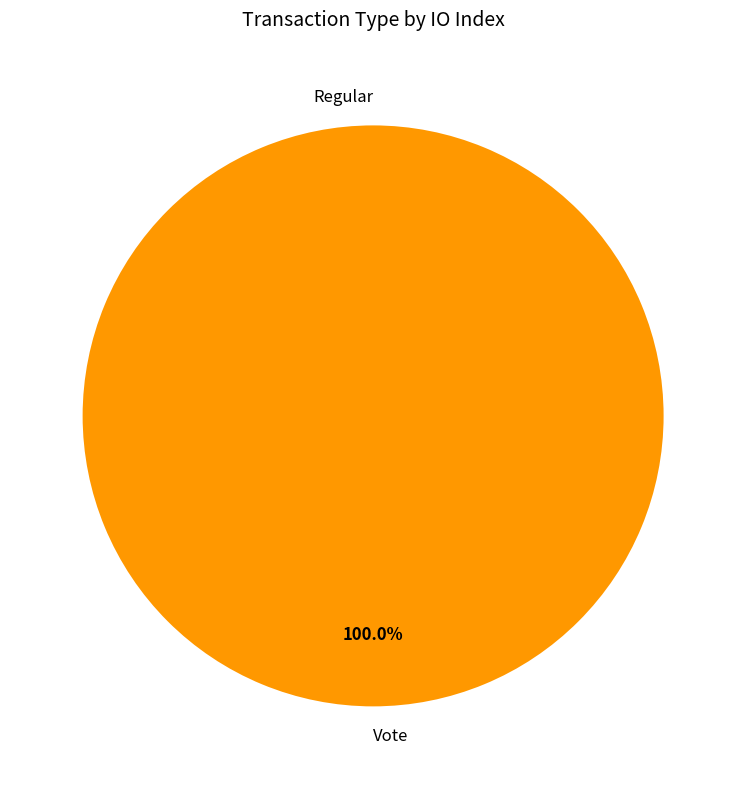

How many slices are in this pie chart?

2